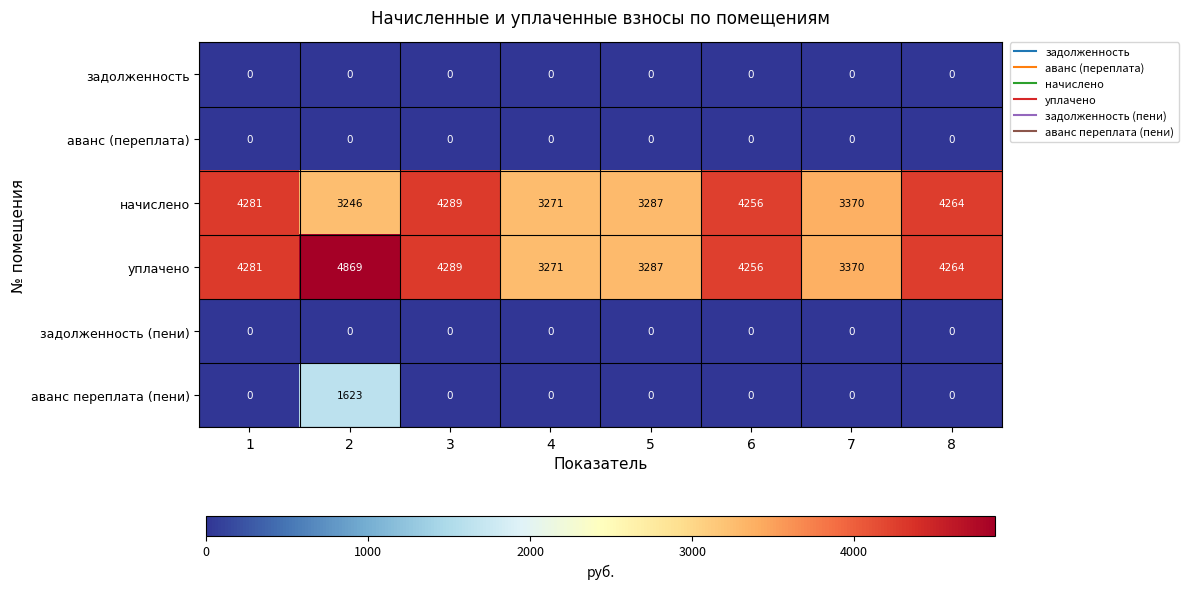

The аванс переплата (пени) series shows -977 at 8. True or false?

False